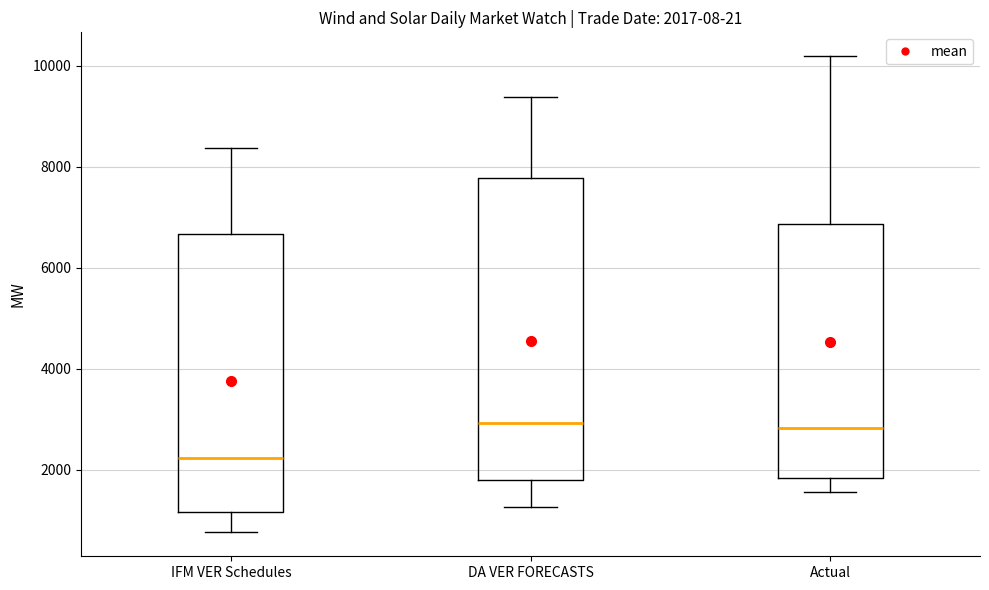

Which box's median line is the lowest?

IFM VER Schedules